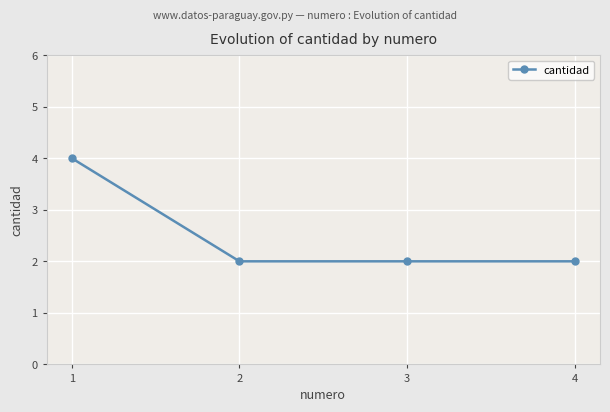

What is the value of the 3rd point from the left?

2